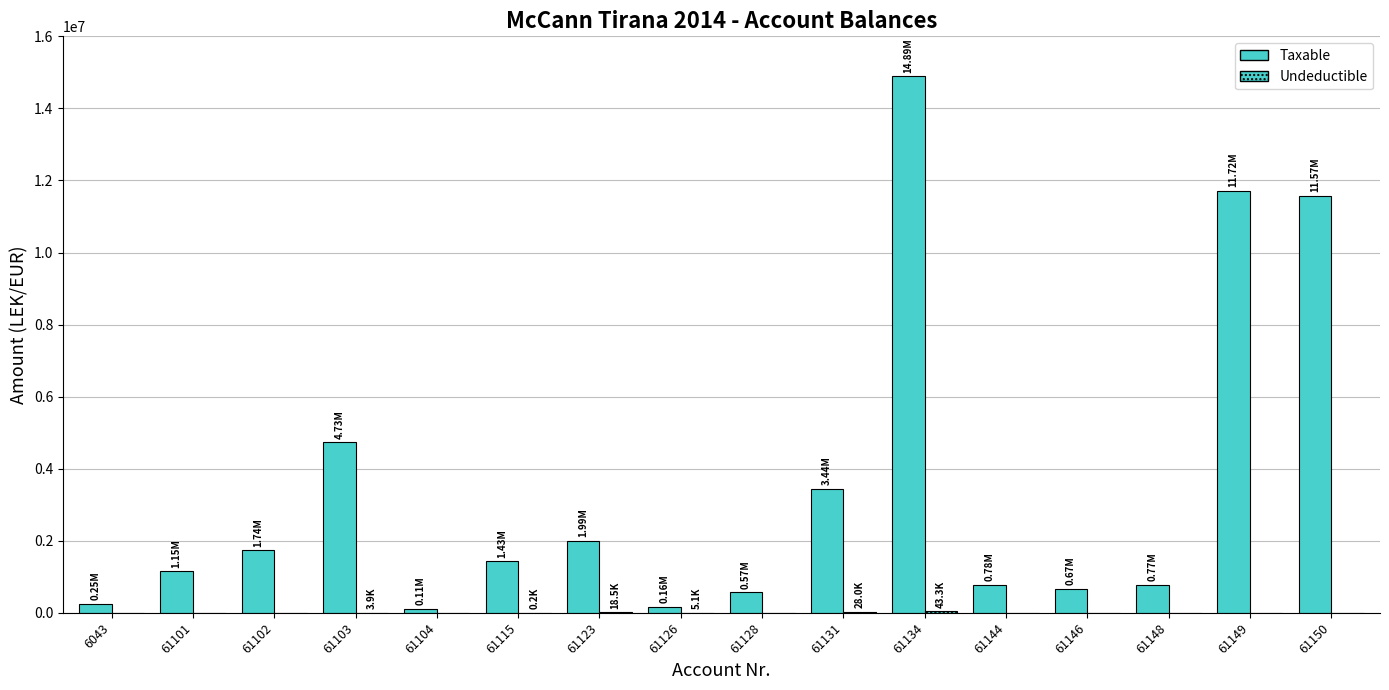

True or false: Taxable has a value of 250227.1 at 6043.

True